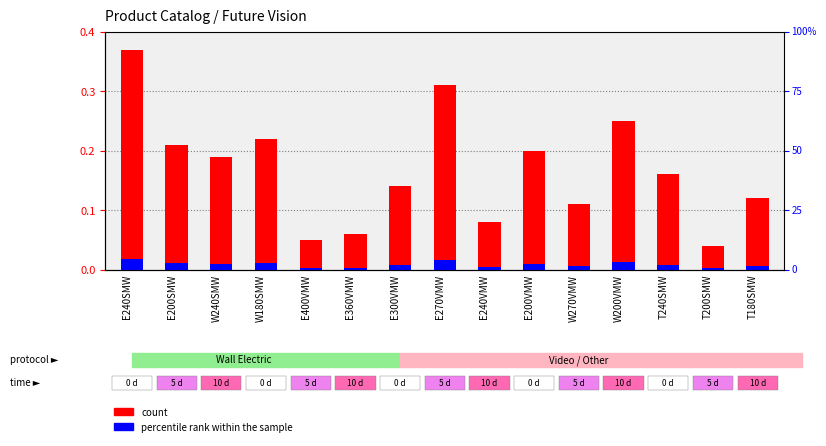

List the series in order of their peak value, highest first.

count, percentile rank within the sample